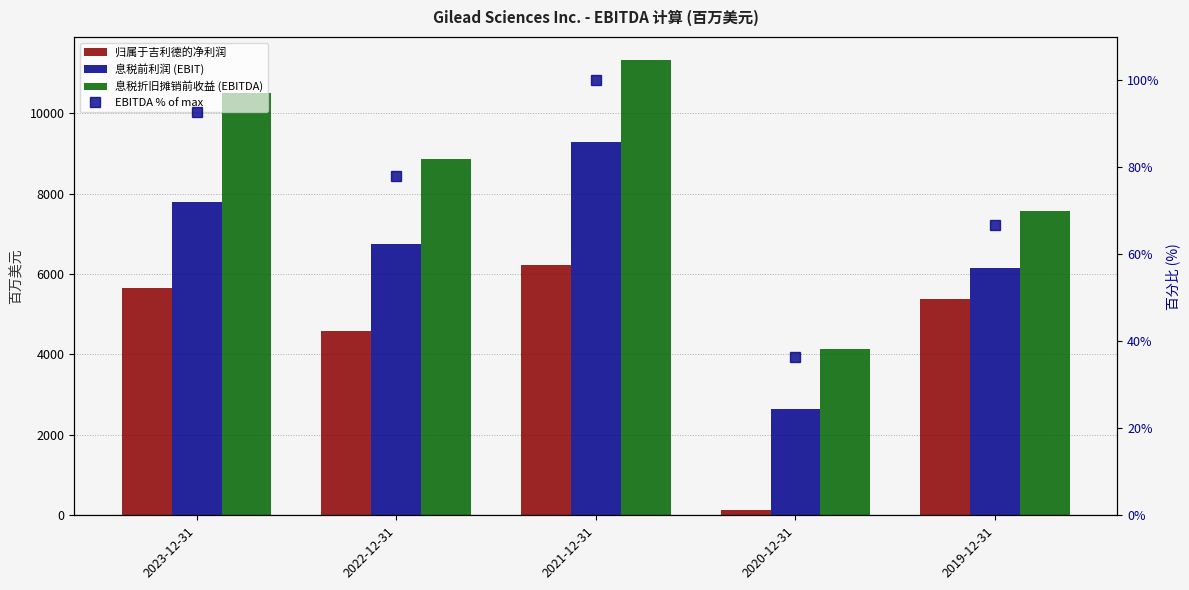

Between 2022-12-31 and 2019-12-31, which is larger?

2019-12-31